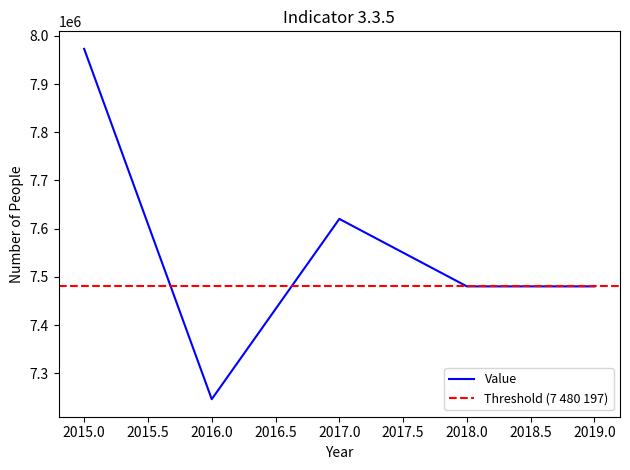

How many interior local peaks (higher than both neighbors) does the data have?

1